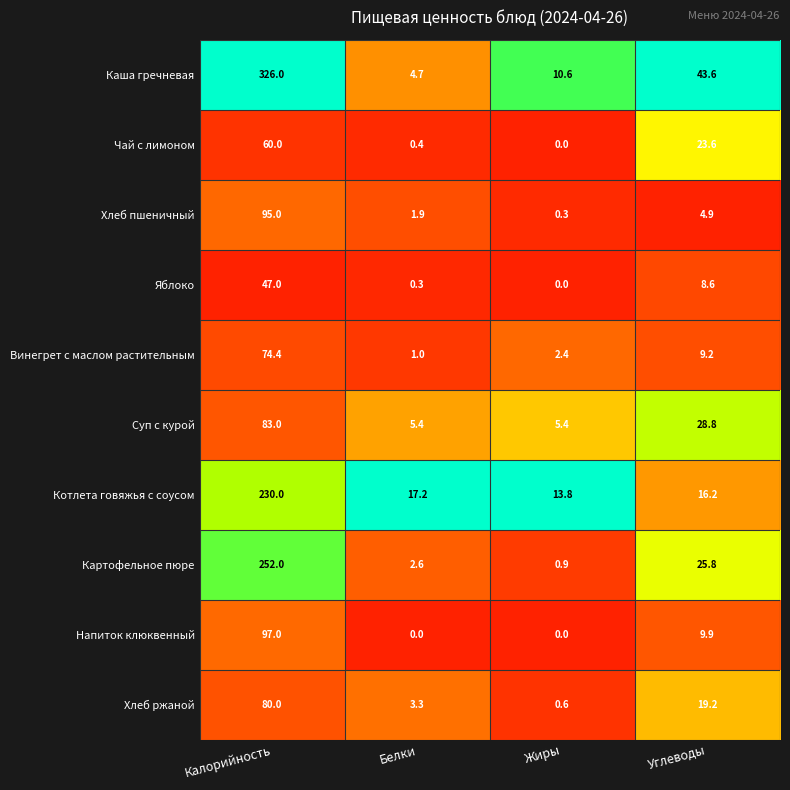

List the series in order of their peak value, lowest first.

Яблоко, Чай с лимоном, Винегрет с маслом растительным, Хлеб ржаной, Суп с курой, Хлеб пшеничный, Напиток клюквенный, Котлета говяжья с соусом, Картофельное пюре, Каша гречневая